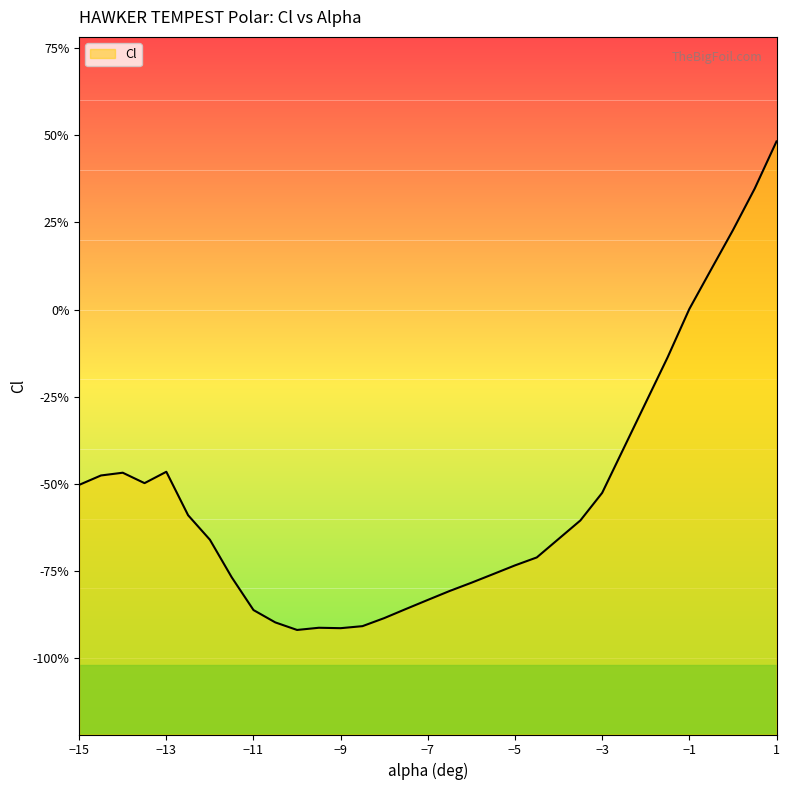

Reading left to right, what are all the values shown in this chart?

-15=-0.5	-14.5=-0.5	-14=-0.5	-13.5=-0.5	-13=-0.5	-12.5=-0.6	-12=-0.7	-11.5=-0.8	-11=-0.9	-10.5=-0.9	-10=-0.9	-9.5=-0.9	-9=-0.9	-8.5=-0.9	-8=-0.9	-7.5=-0.9	-7=-0.8	-6.5=-0.8	-6=-0.8	-5.5=-0.8	-5=-0.7	-4.5=-0.7	-3.5=-0.6	-3=-0.5	-1.5=-0.1	-1=0.0	-0.5=0.1	0=0.2	0.5=0.3	1=0.5